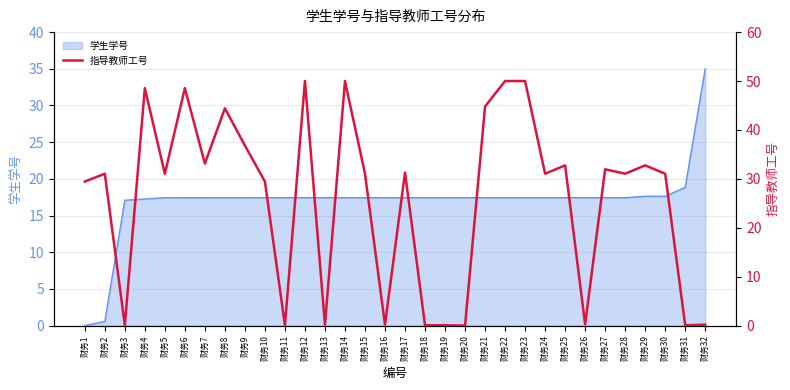

Does the chart display data point markers on the line(s)?

No